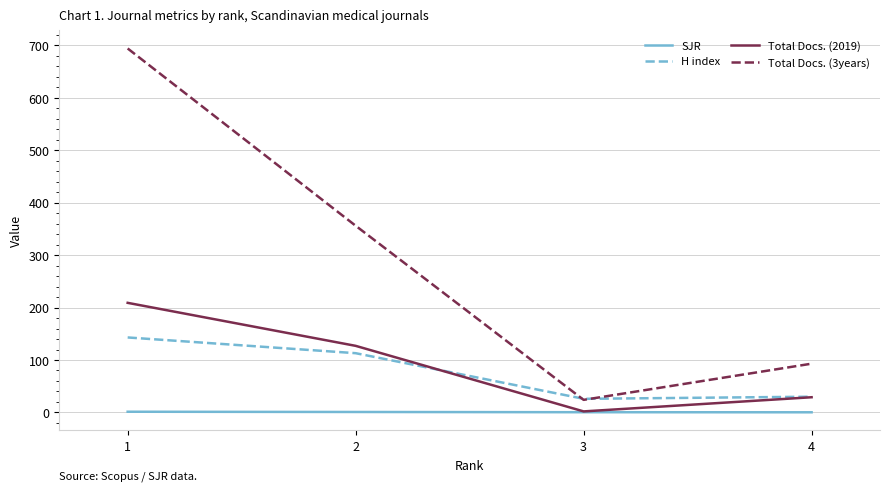

The value of H index at 1 is 248.5. True or false?

False